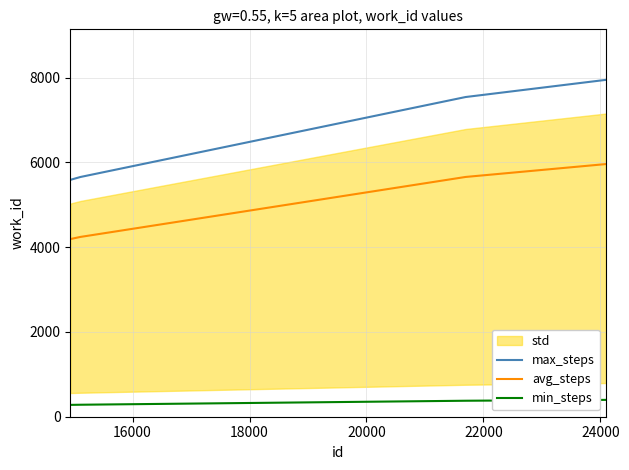

Does the chart display data point markers on the line(s)?

No